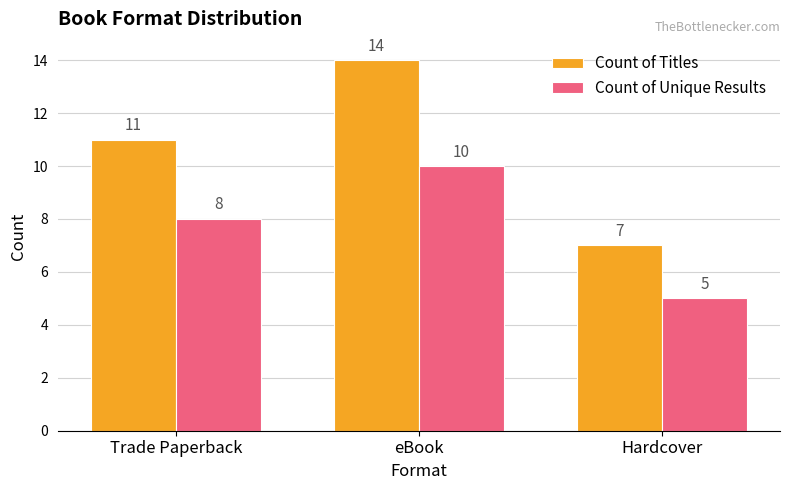

Is the value of Count of Titles at eBook greater than the value of Count of Unique Results at Hardcover?

Yes